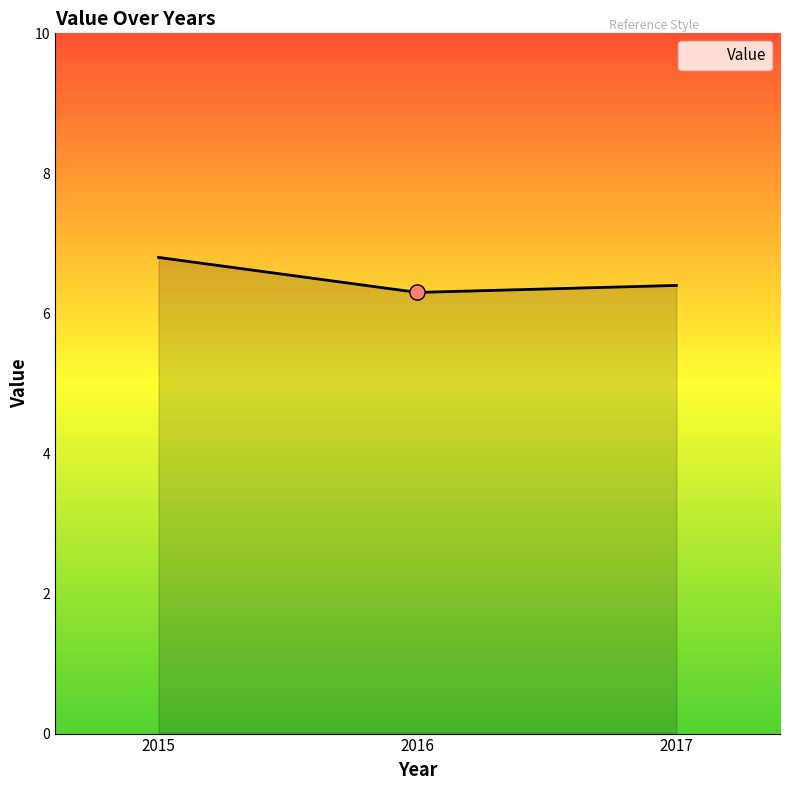

Between 2016 and 2015, which is larger?

2015